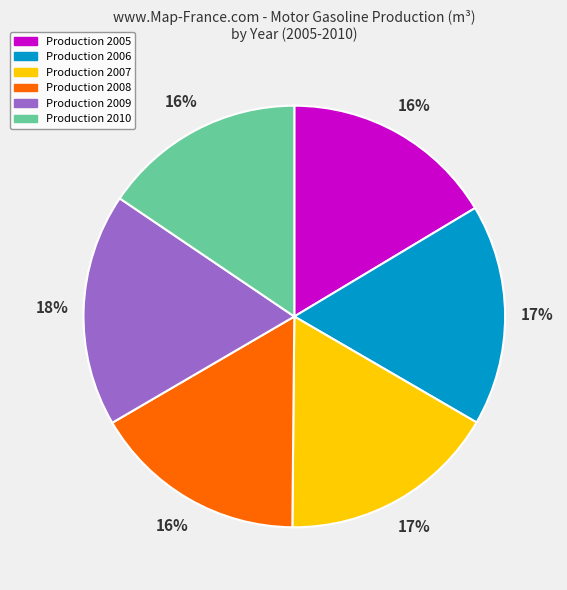

To the nearest percent, what percentage of the pie is Production 2010?

16%